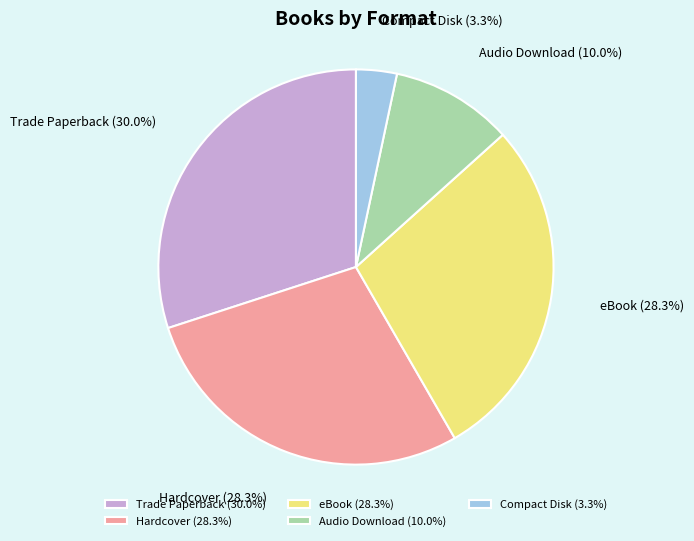

Is eBook the majority of the pie?

No